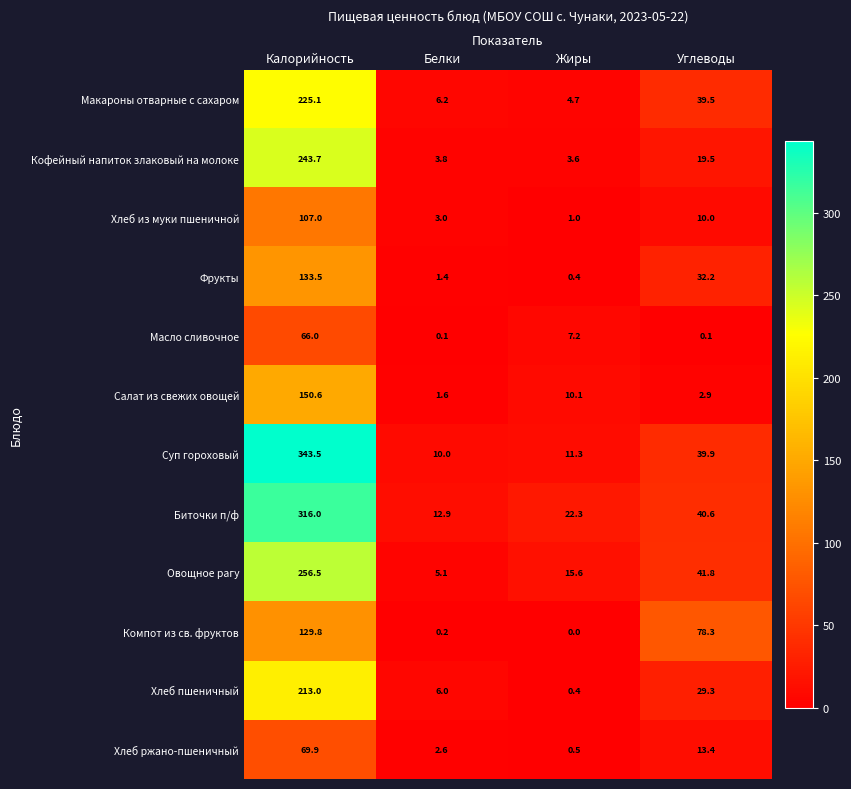

At how many categories does at least one series exceed 197?

1